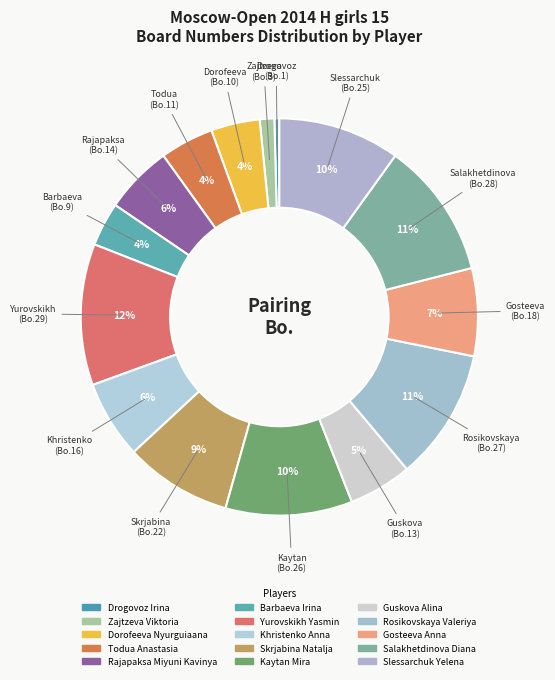

What is the change in value from Todua Anastasia to Salakhetdinova Diana?

+17